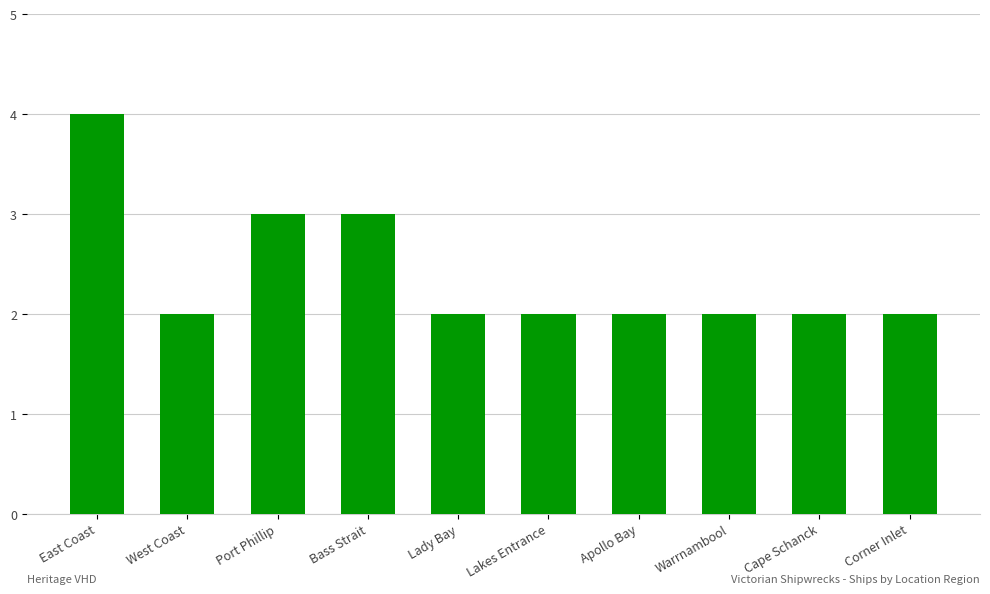

Approximately how many times larger is the value at Apollo Bay compared to Cape Schanck?

1.0